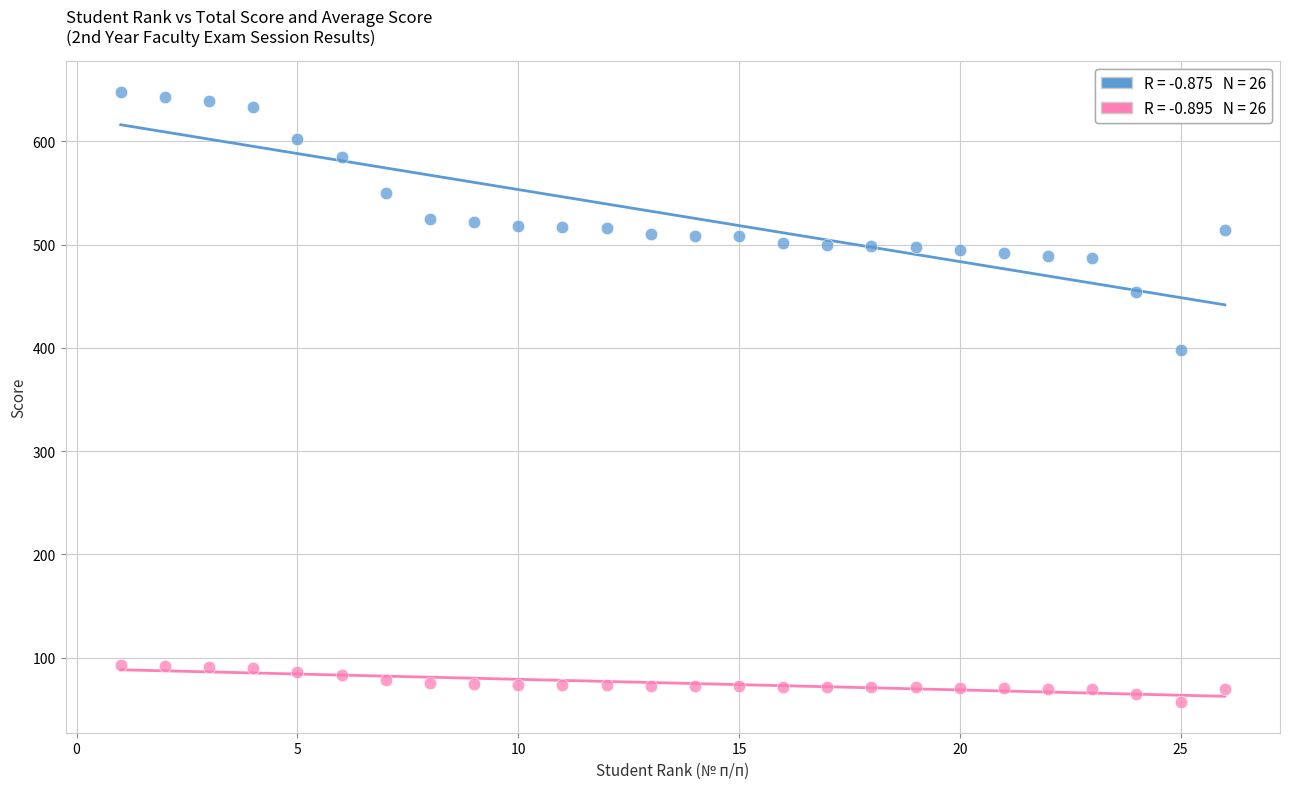

Across all data points, what is the range of X values (max minus min)?

25.0